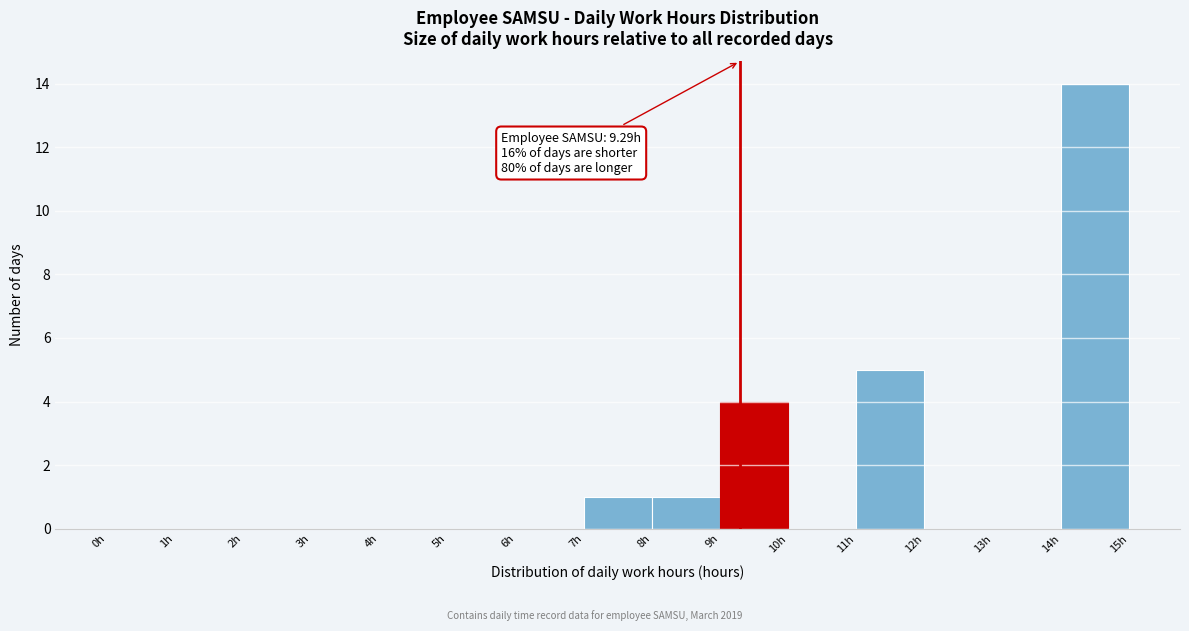

Which range on the x-axis has the tallest bar?

14 to 15